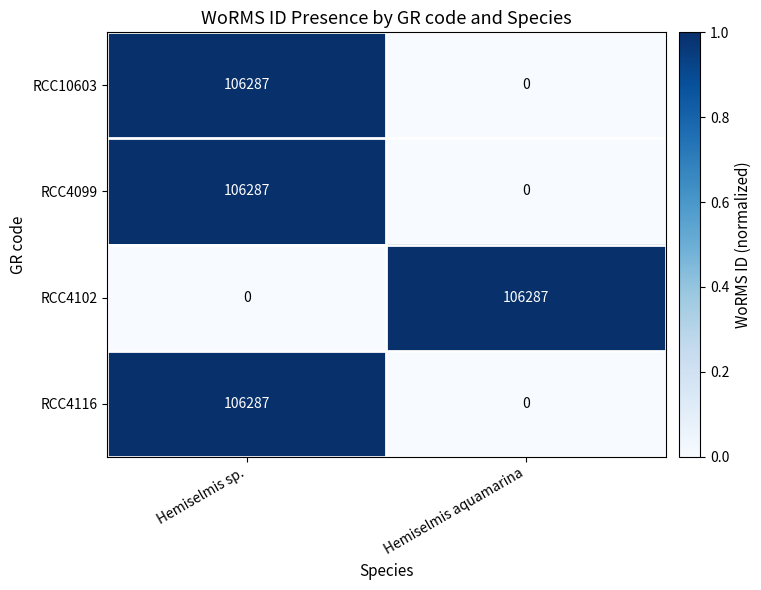

What is the difference between the highest and lowest values at Hemiselmis sp.?

106287